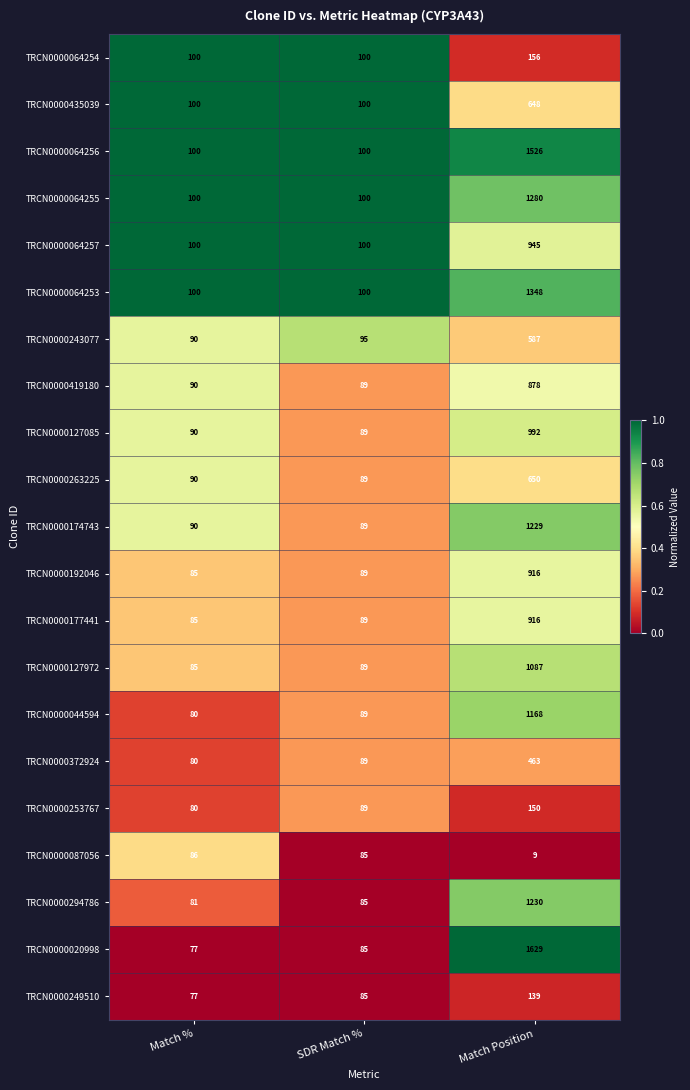

The value of TRCN0000044594 at Match Position is 1168. True or false?

True